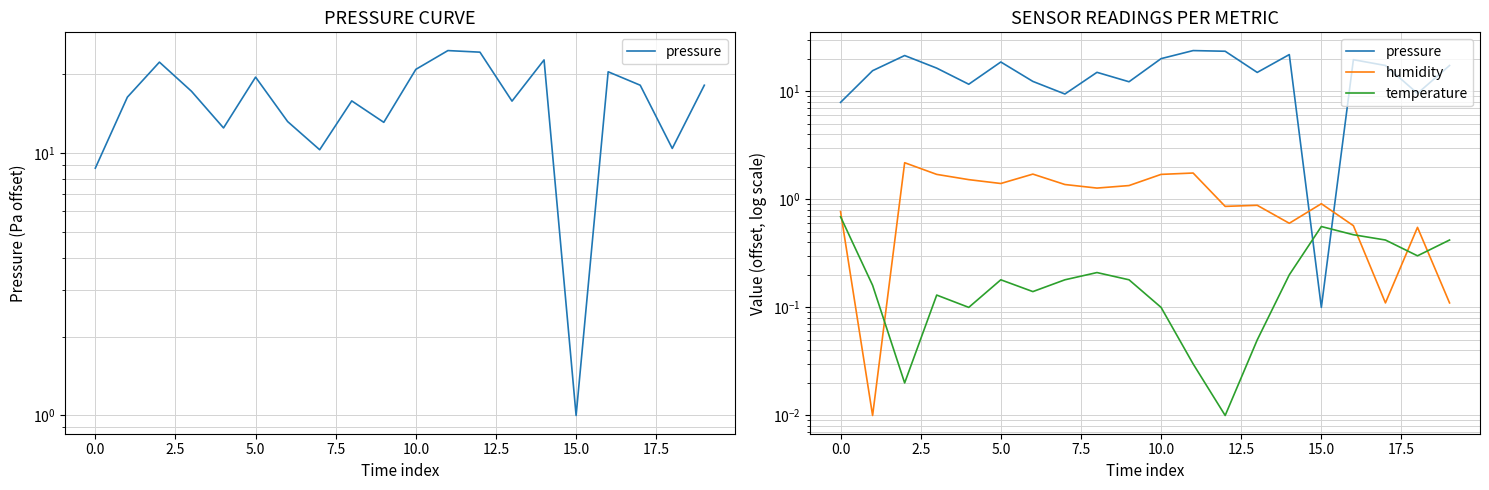

What is the value of the humidity point at the 20th from the left?

0.1